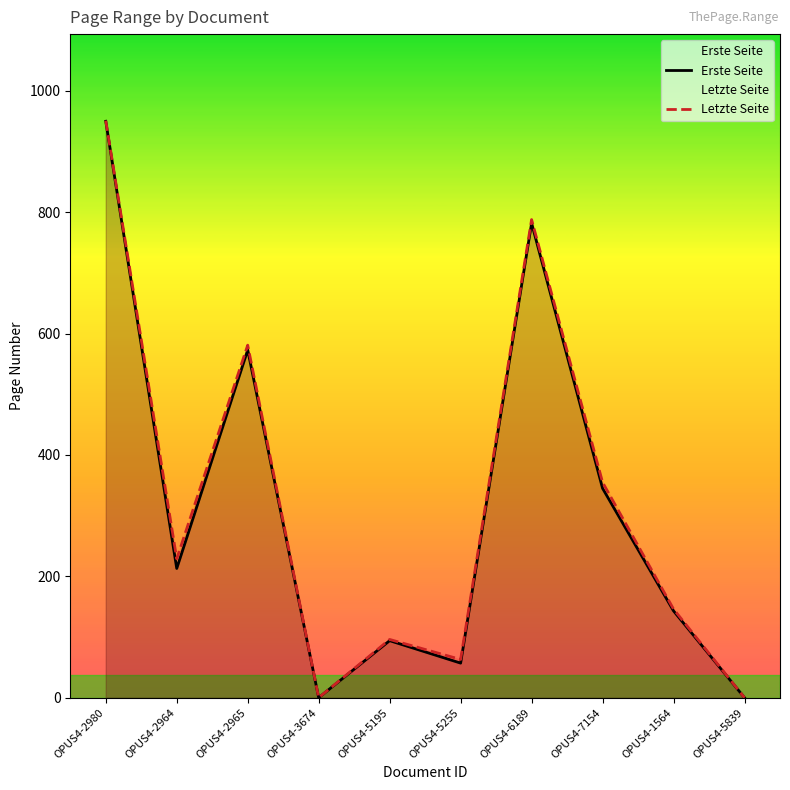

The value of Erste Seite at OPUS4-5255 is 57. True or false?

True